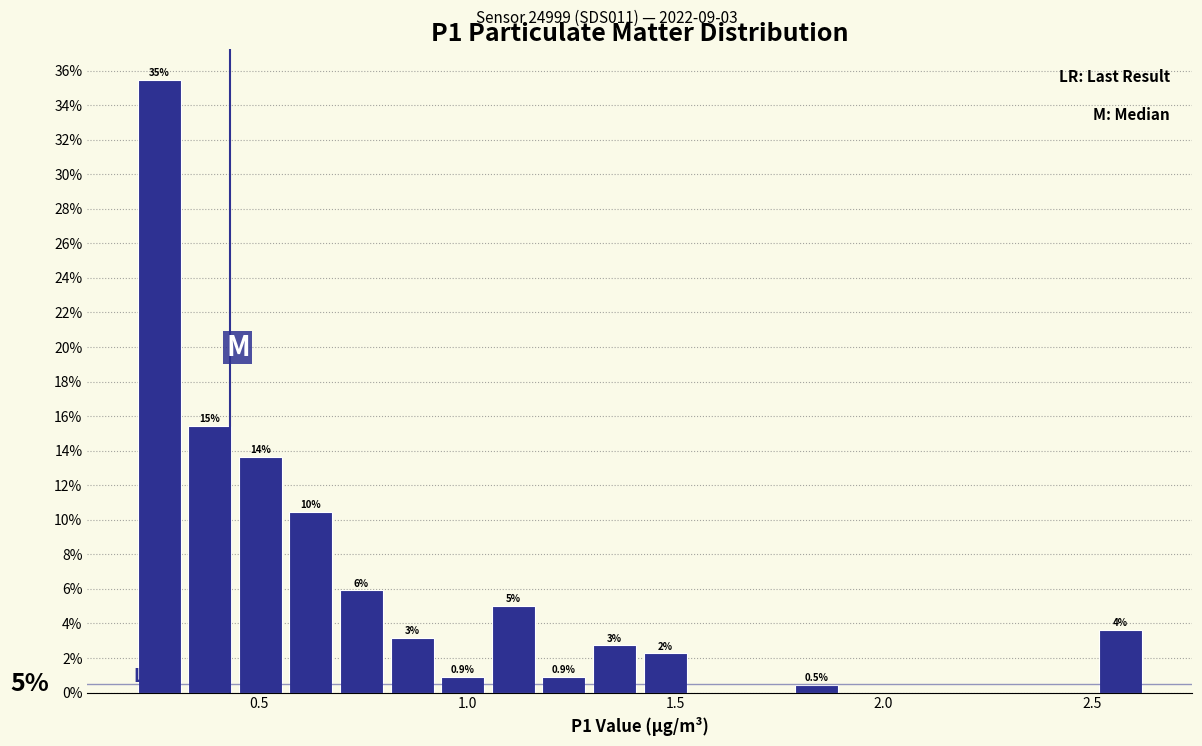

Around what value on the x-axis is the tallest bar? Give the approximate position of its centre, as read against the axis.

0.25